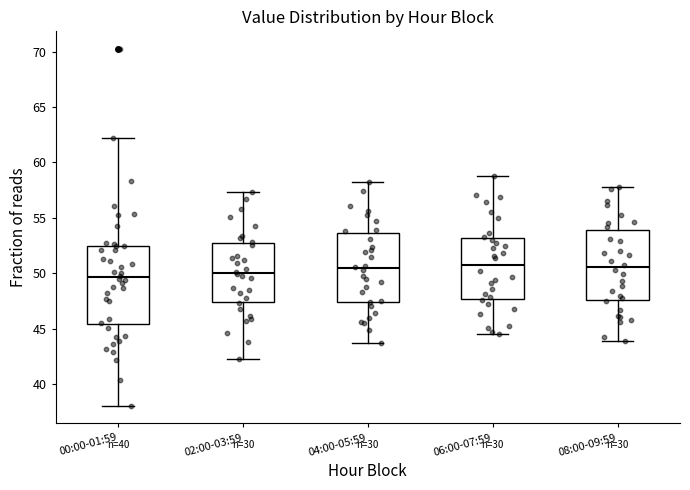

Which box is the tallest, from its lower edge to its upper edge?

00:00-01:59